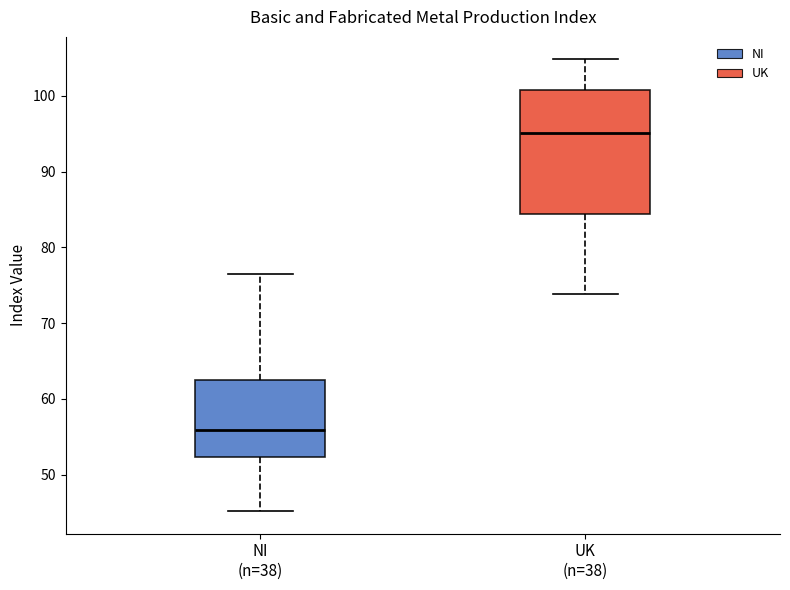

Reading left to right, read every box against the y-axis: the position of its median line, the range the box covers, and the ends of its whiskers. The values are not printed on the chart, so give them approximately, as read against the axis.

NI (n=38): median 56, box 52 to 62, whiskers 45 to 77
UK (n=38): median 95, box 84 to 101, whiskers 74 to 105